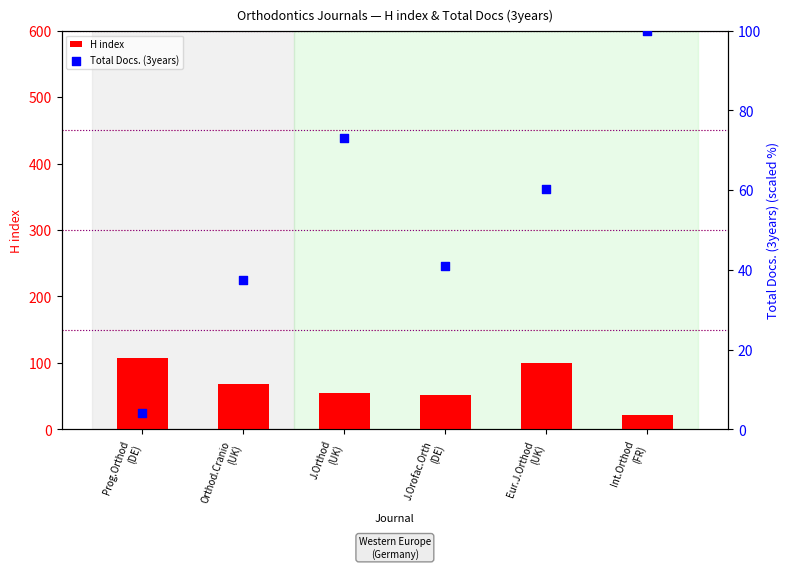

At which category is the sum across all series the highest?

Eur.J.Orthod
(UK)